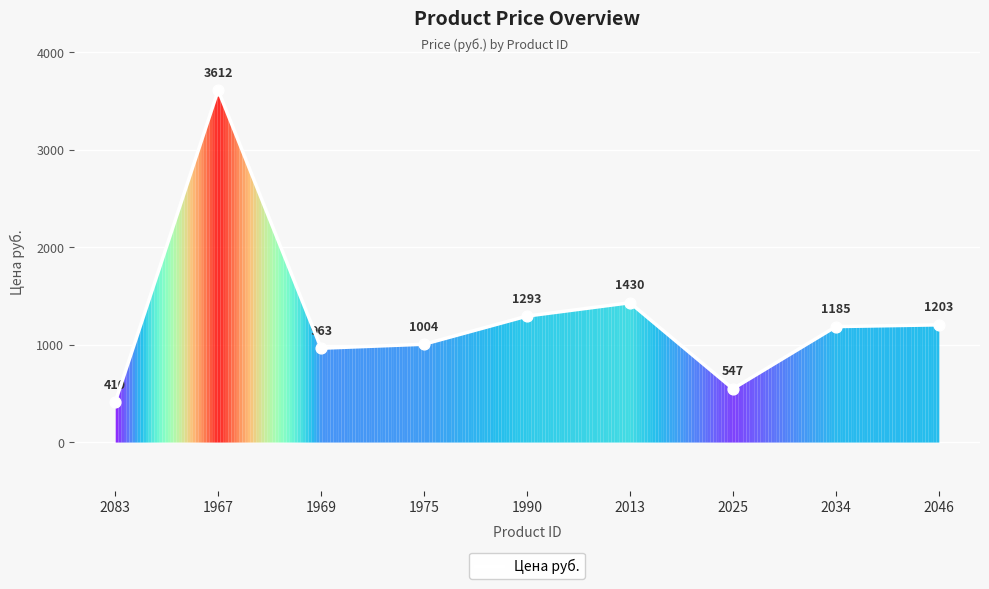

What is the change in value from 1969 to 2025?

-416